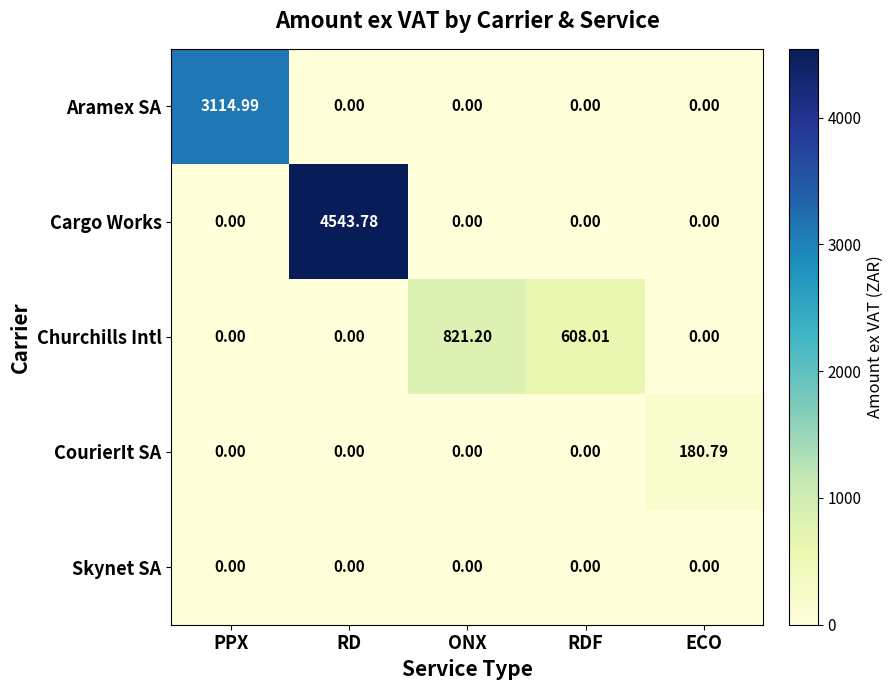

At which label is Churchills Intl closest to 410?

RDF